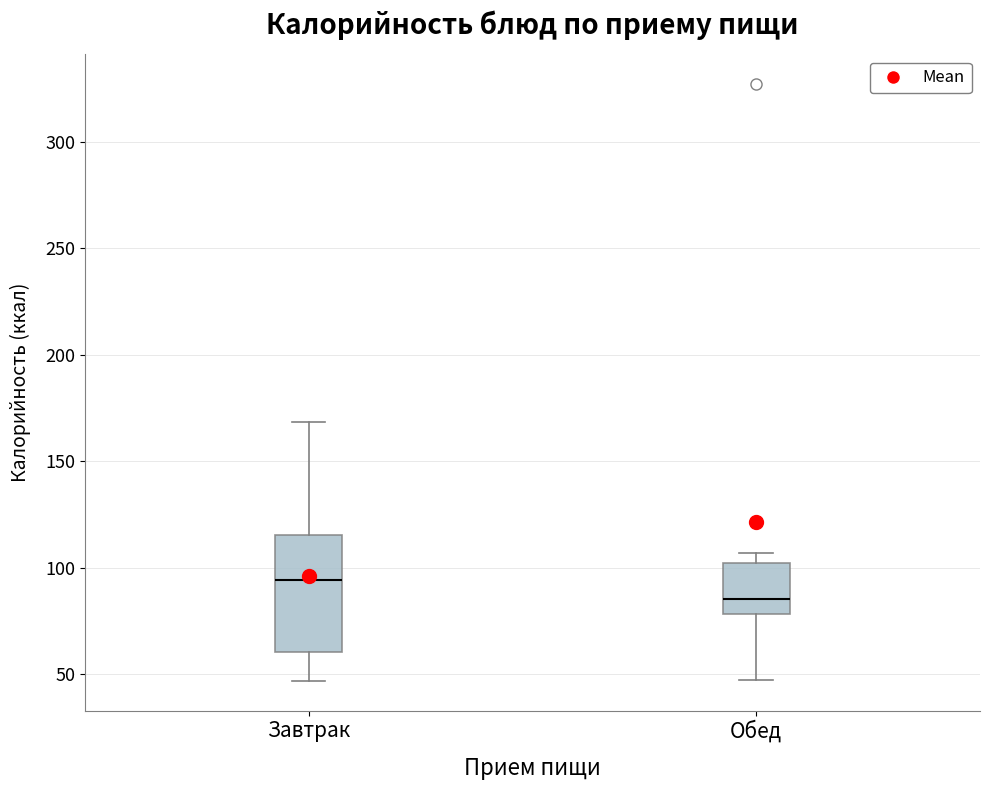

Which box's median line is the highest?

Завтрак